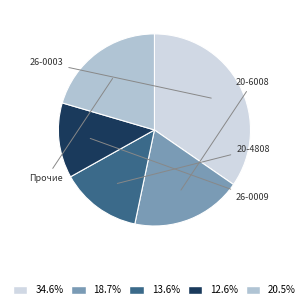

Is there a majority slice in this chart?

No